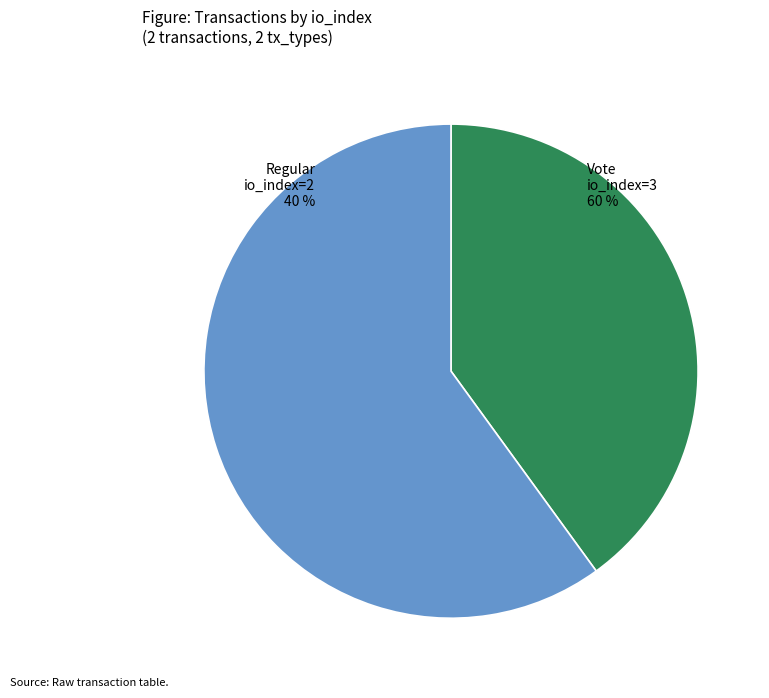

What portion of the pie excludes Regular (io_index=2)?

60.0%